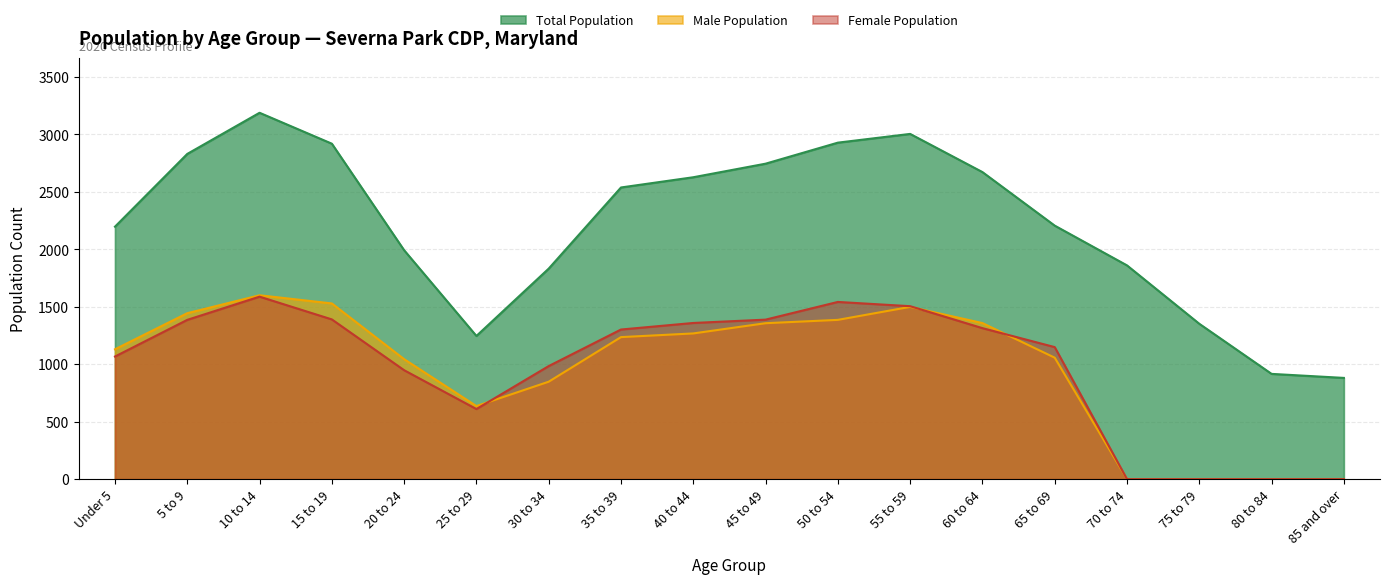

At which category is the sum across all series the highest?

10 to 14